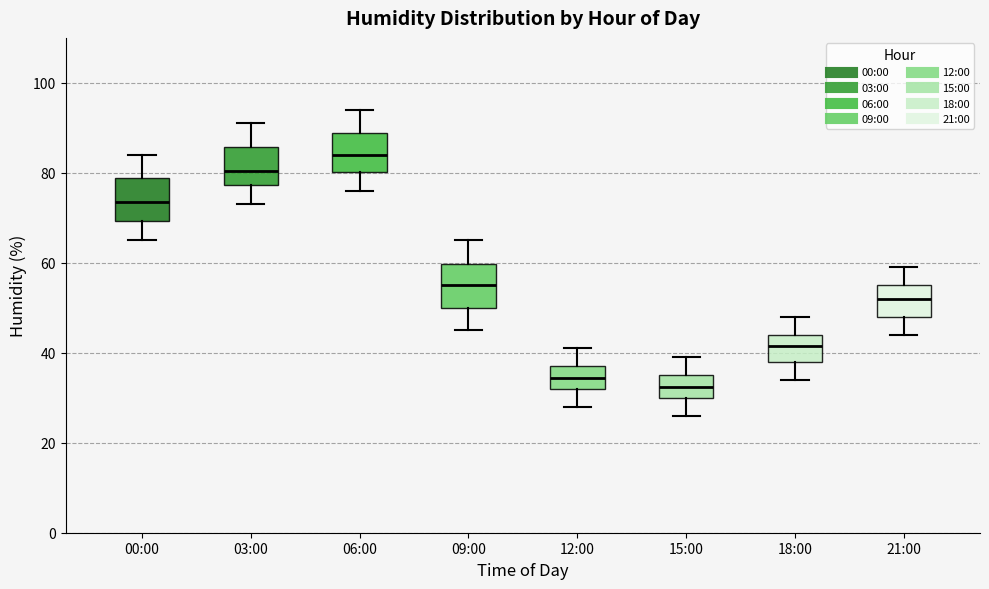

Which box has the highest median line?

06:00